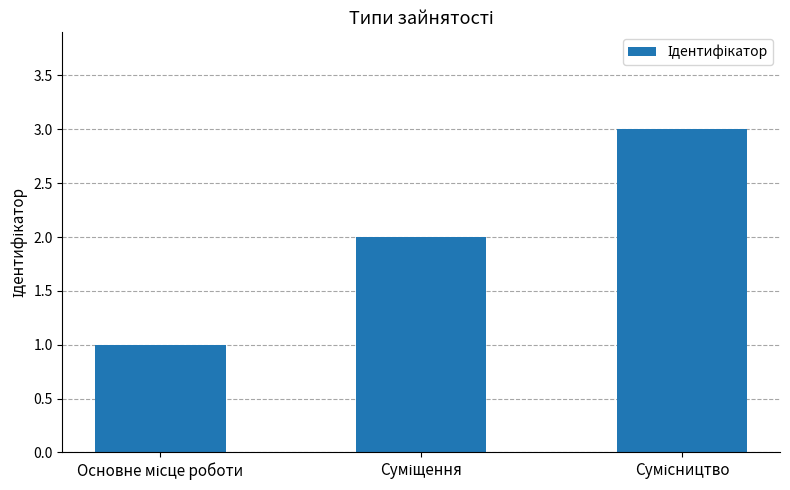

Does the chart contain stacked bars?

No